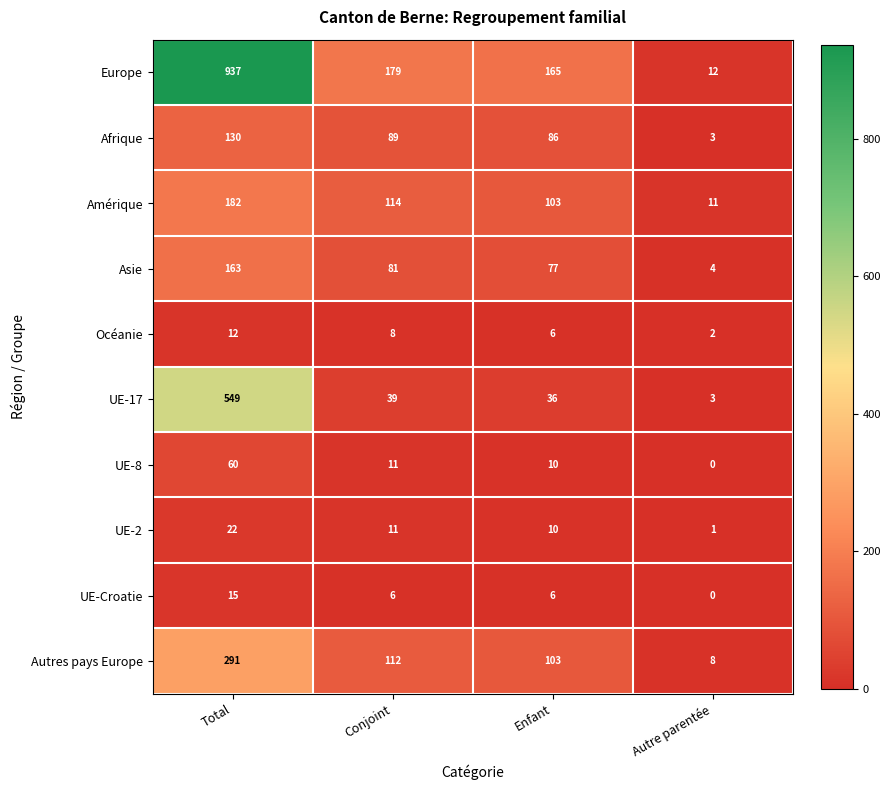

Count the number of categories in the chart.

4